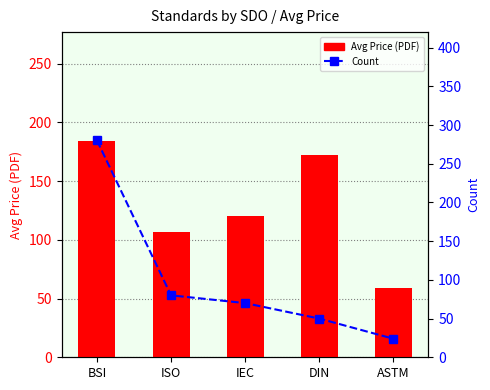

What is the label of the 3rd bar from the right?

IEC